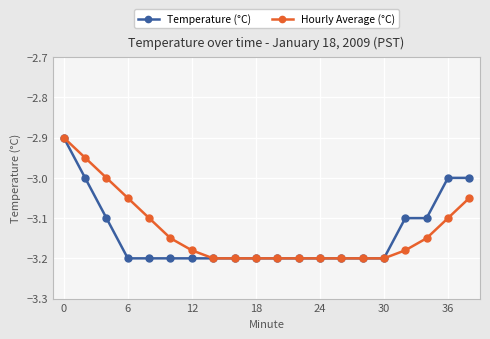

Does the chart have visible grid lines?

Yes